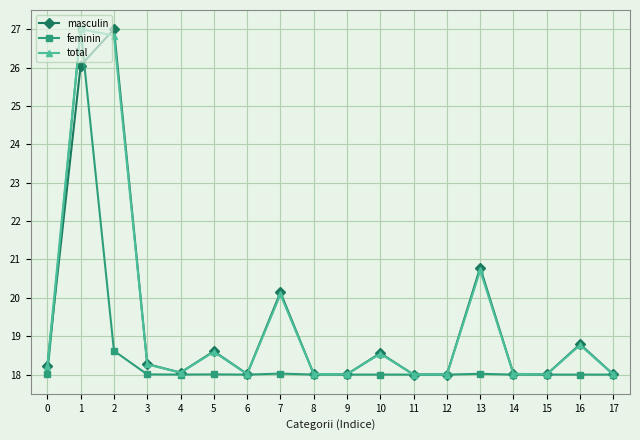

How many series are shown in this chart?

3